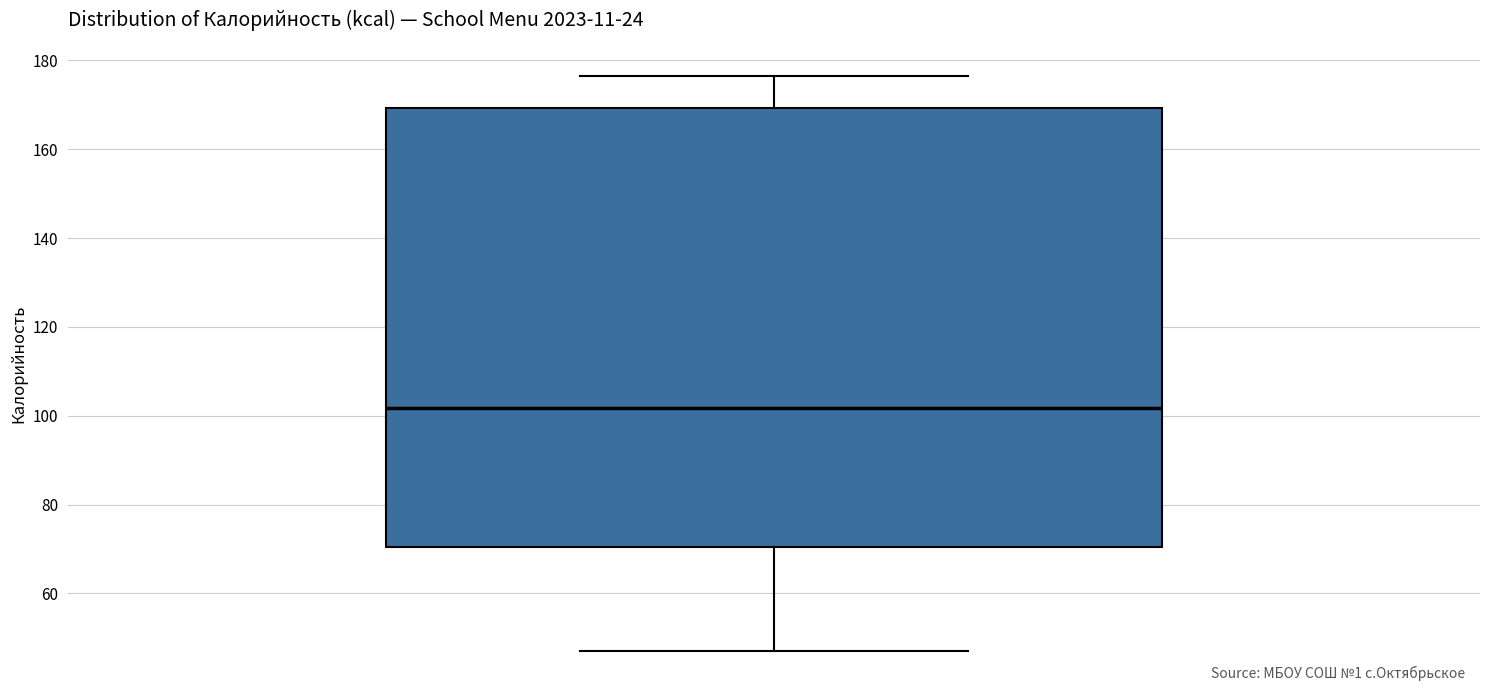

Transcribe this box plot: give where the median line is, the range the box spans, and where the two whiskers end, as read against the y-axis. The values are not printed on the chart, so give them approximately, as read against the axis.

median 102, box 70 to 170, whiskers 48 to 176